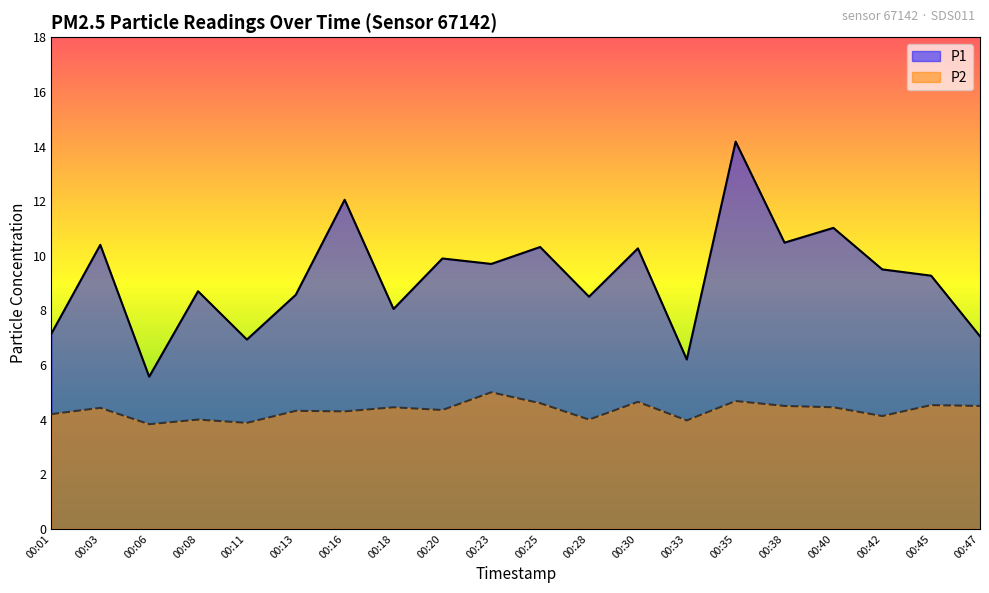

Reading right to left, what are all the values shown in this chart?

P1: 00:47=7.0	00:45=9.3	00:42=9.5	00:40=11.0	00:38=10.5	00:35=14.2	00:33=6.2	00:30=10.3	00:28=8.5	00:25=10.3	00:23=9.7	00:20=9.9	00:18=8.1	00:16=12.1	00:13=8.6	00:11=6.9	00:08=8.7	00:06=5.6	00:03=10.4	00:01=7.2
P2: 00:47=4.5	00:45=4.5	00:42=4.1	00:40=4.5	00:38=4.5	00:35=4.7	00:33=4.0	00:30=4.7	00:28=4.0	00:25=4.6	00:23=5.0	00:20=4.3	00:18=4.5	00:16=4.3	00:13=4.3	00:11=3.9	00:08=4.0	00:06=3.8	00:03=4.4	00:01=4.2